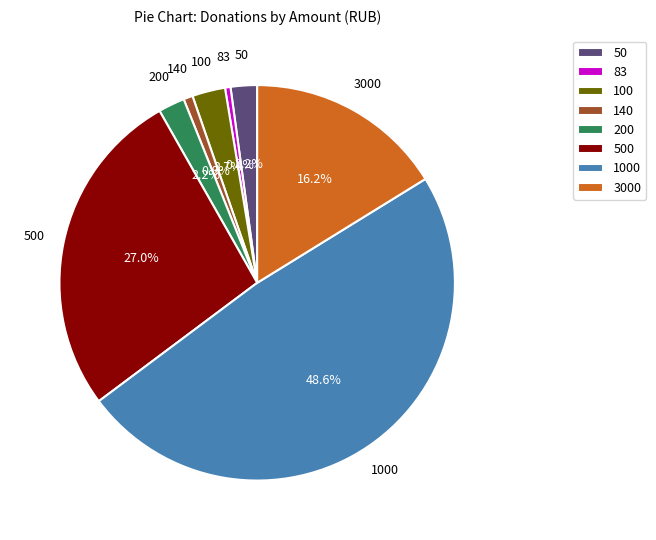

To the nearest percent, what is the combined percentage of 50 and 83?

3%